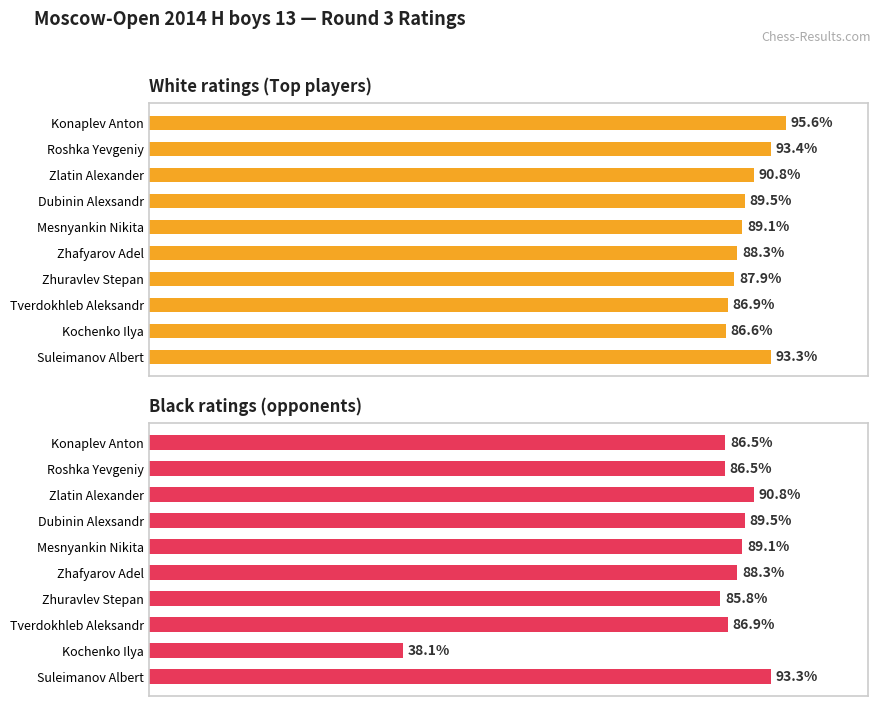

Rank the series by their average value, from highest to lowest.

White ratings (Top players), Black ratings (opponents)